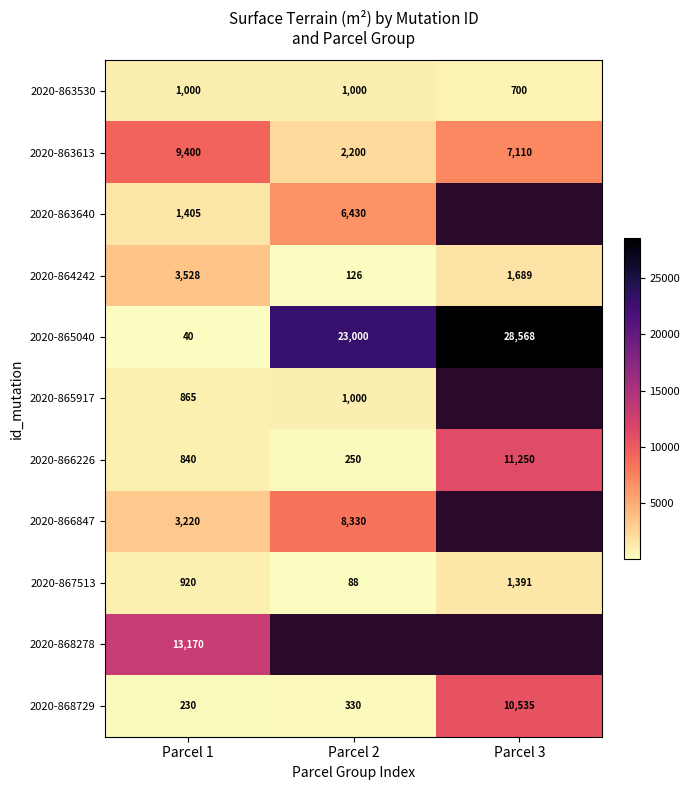

Which label corresponds to the smallest value in the chart?

Parcel 1